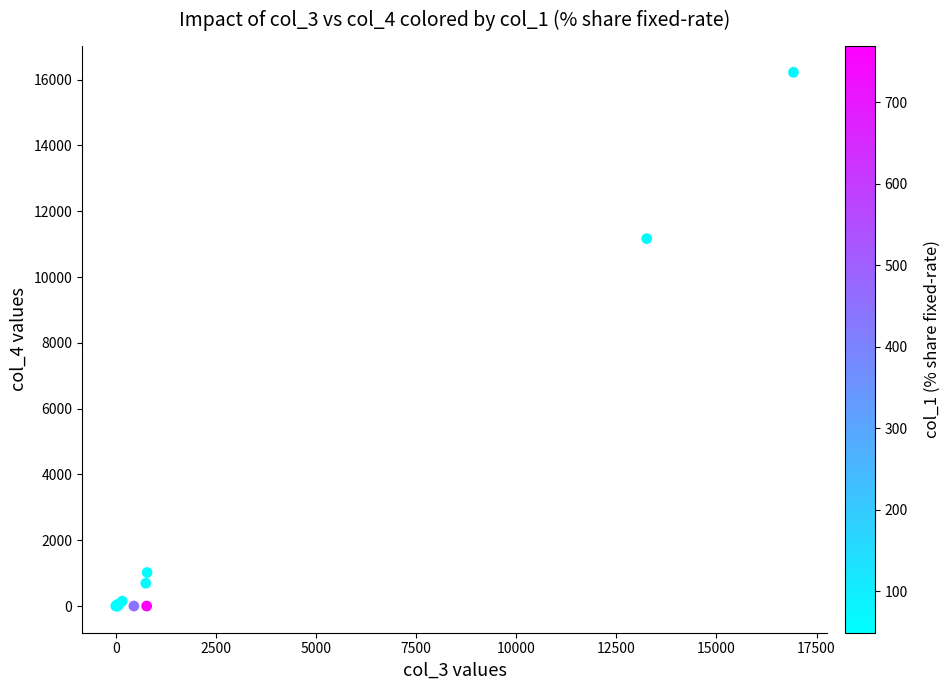

What Y value in the scatter plot is closest to 8111?

11167.2